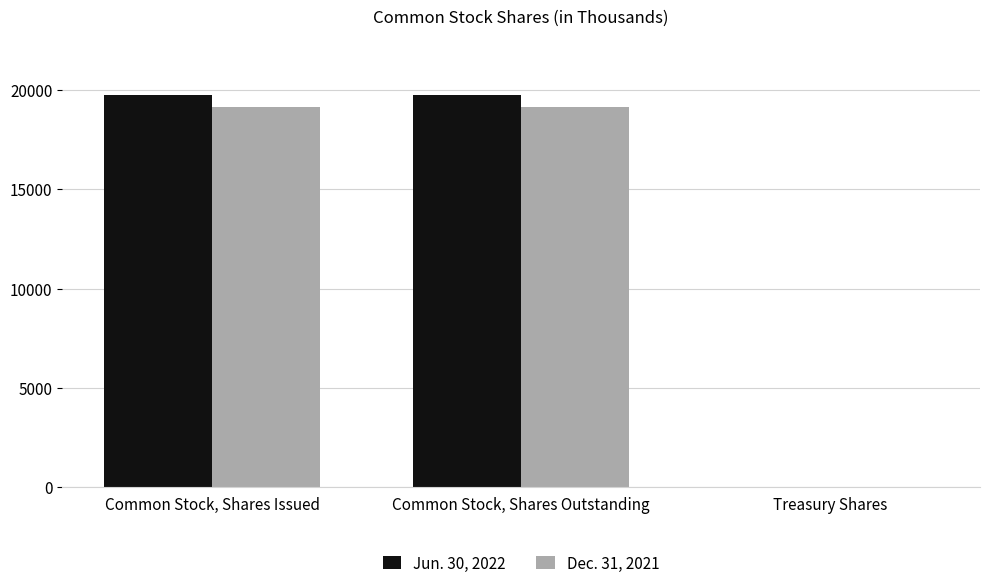

What is the maximum value shown in the chart?

19745